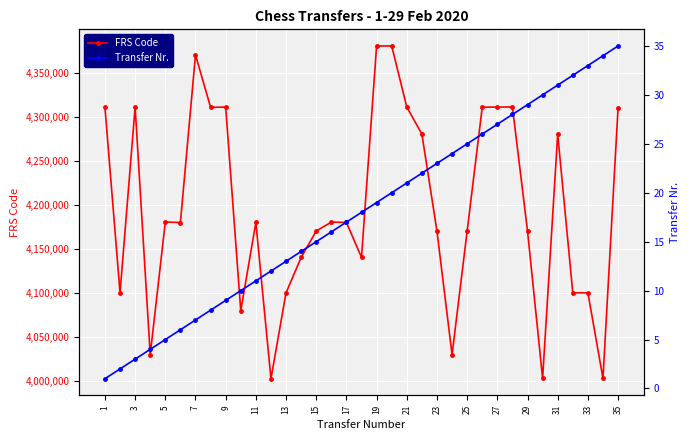

What is the sum of the FRS Code values at 22 and 13?

8540329